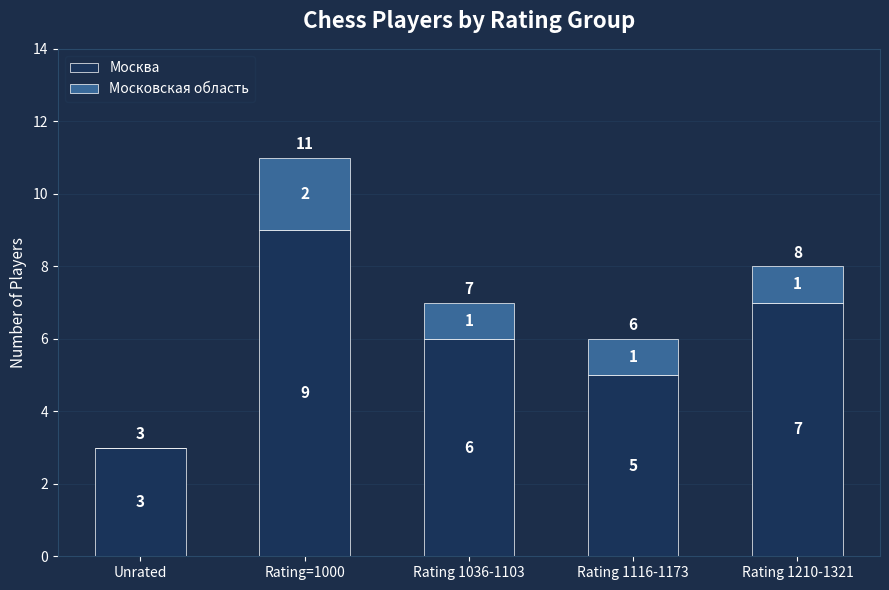

True or false: Москва has a value of 7 at Rating 1210-1321.

True